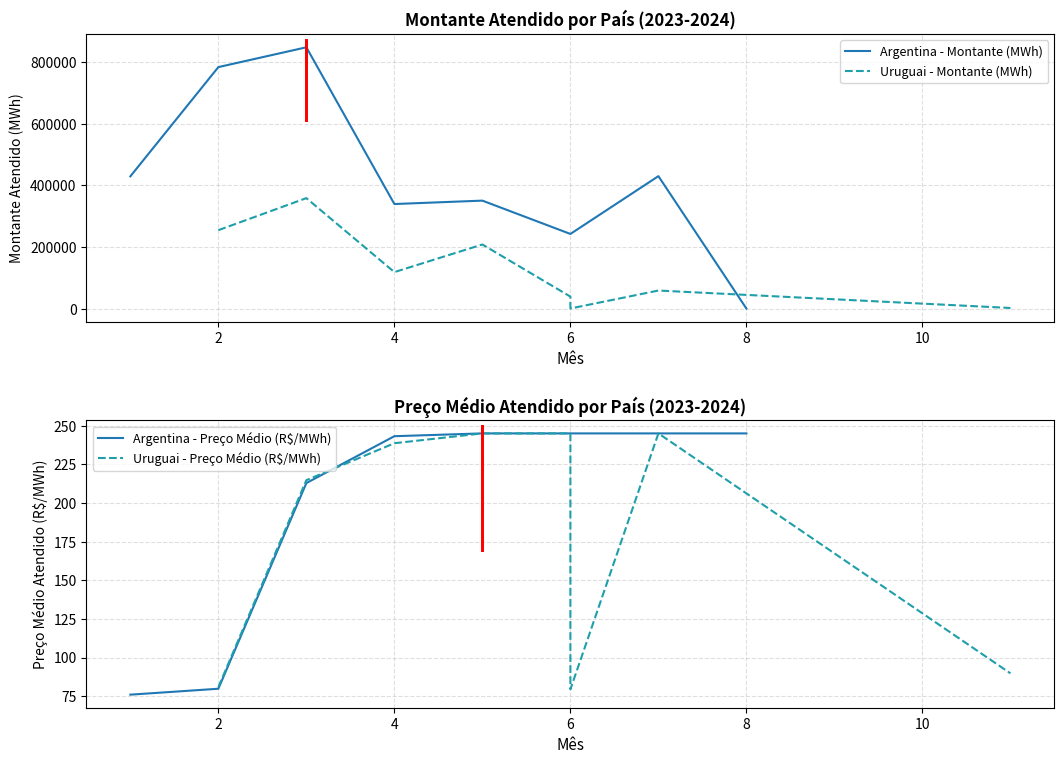

What is the maximum value for Argentina - Montante (MWh)?

848109.8